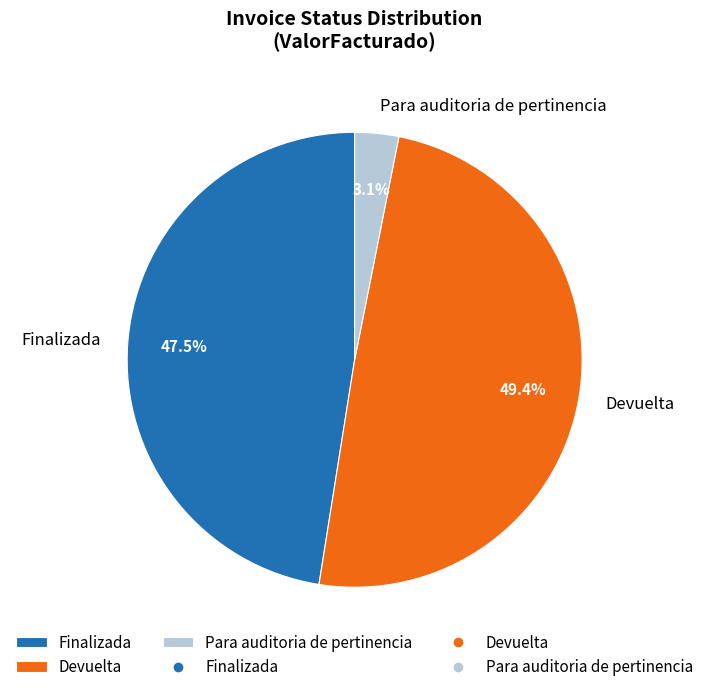

What is the smallest slice in the pie chart?

Para auditoria de pertinencia